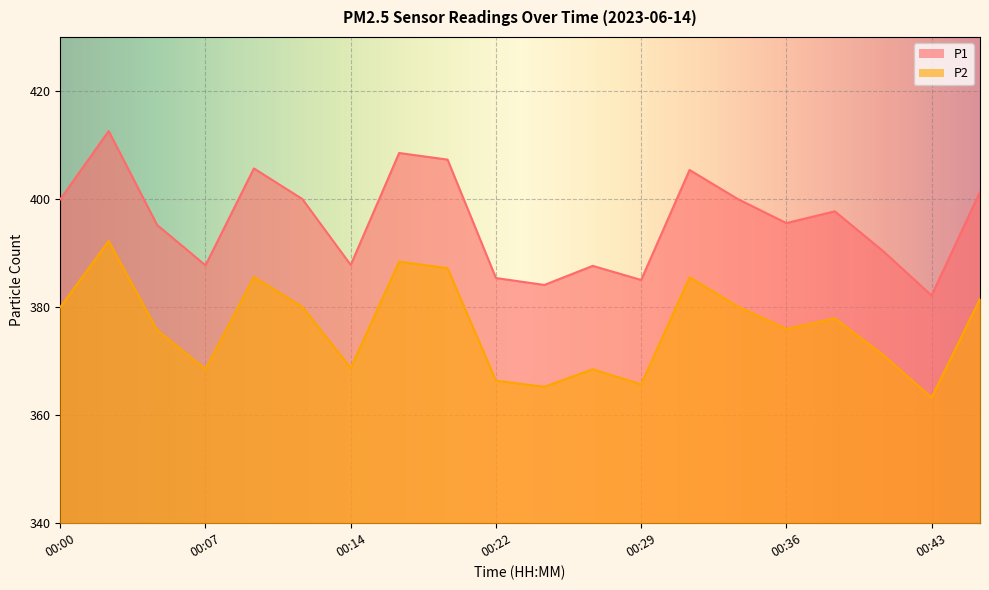

What are all the series names shown in the legend?

P1, P2